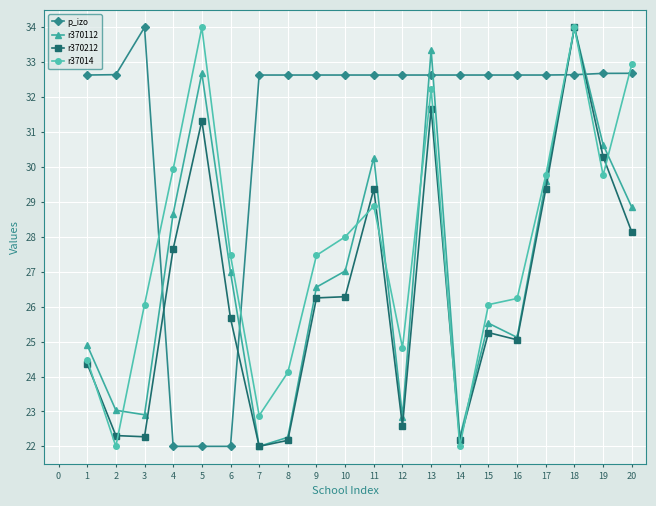

At which category does p_izo reach its first local peak?

3